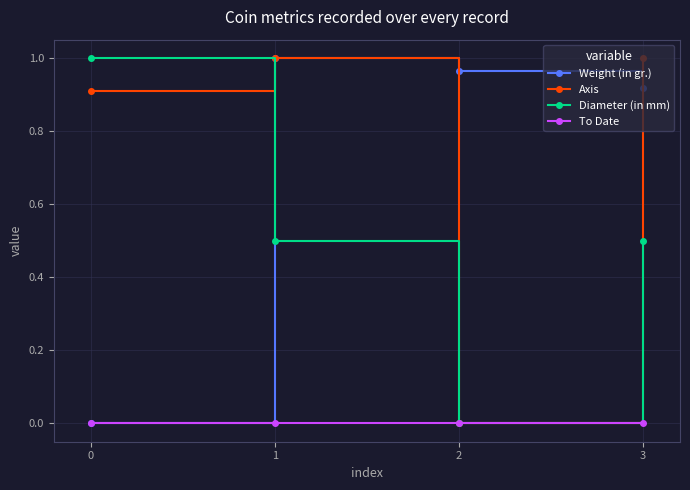

After their last crossing, which series has the higher values: Weight (in gr.) or Diameter (in mm)?

Weight (in gr.)